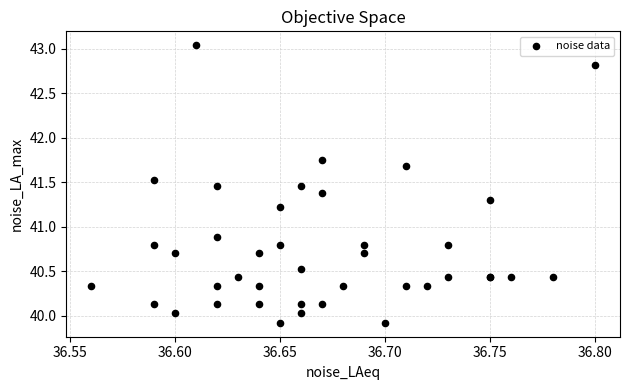

What Y value in the scatter plot is closest to 41?

40.9